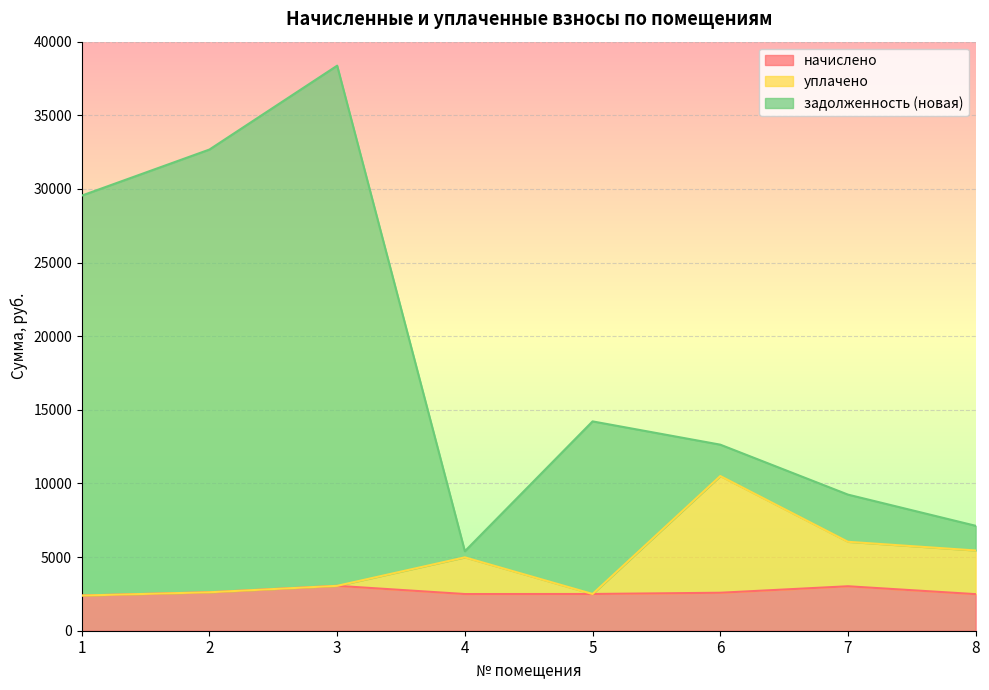

Where is уплачено nearest to the value 6446?

7